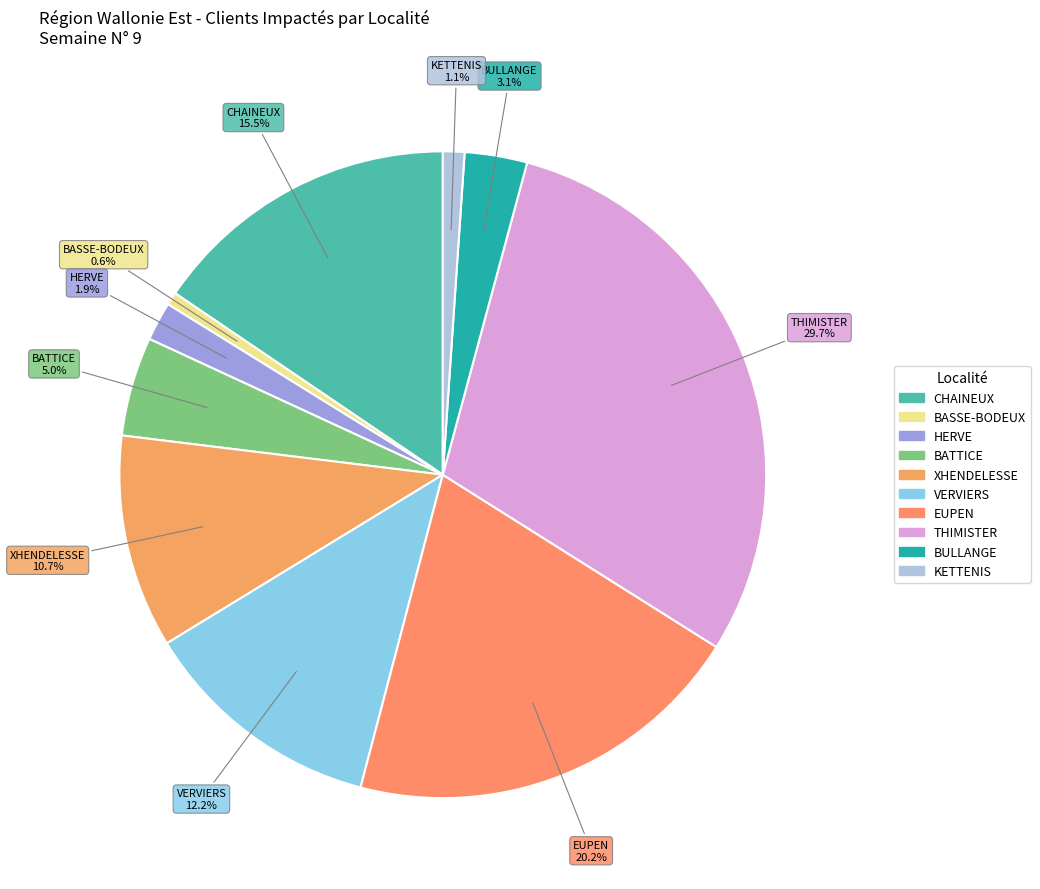

How many segments does this pie chart have?

10